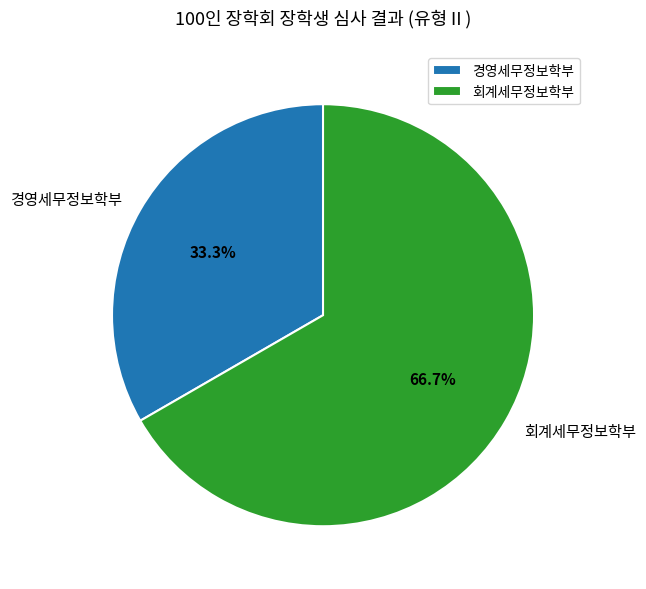

Which has a higher value, 경영세무정보학부 or 회계세무정보학부?

회계세무정보학부